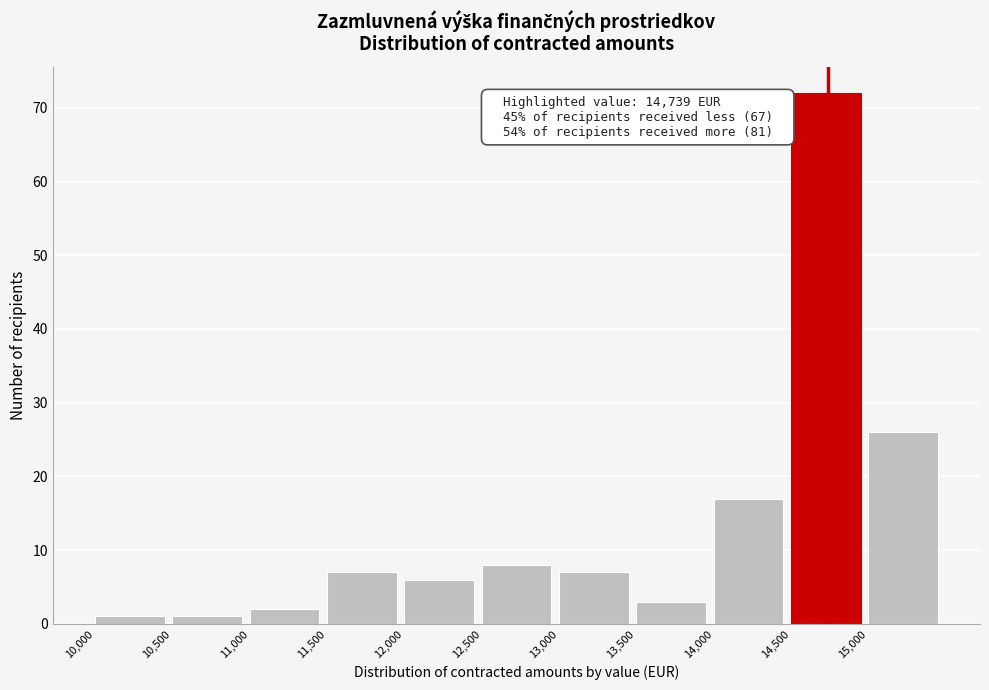

Which range on the x-axis has the tallest bar?

14500 to 15000